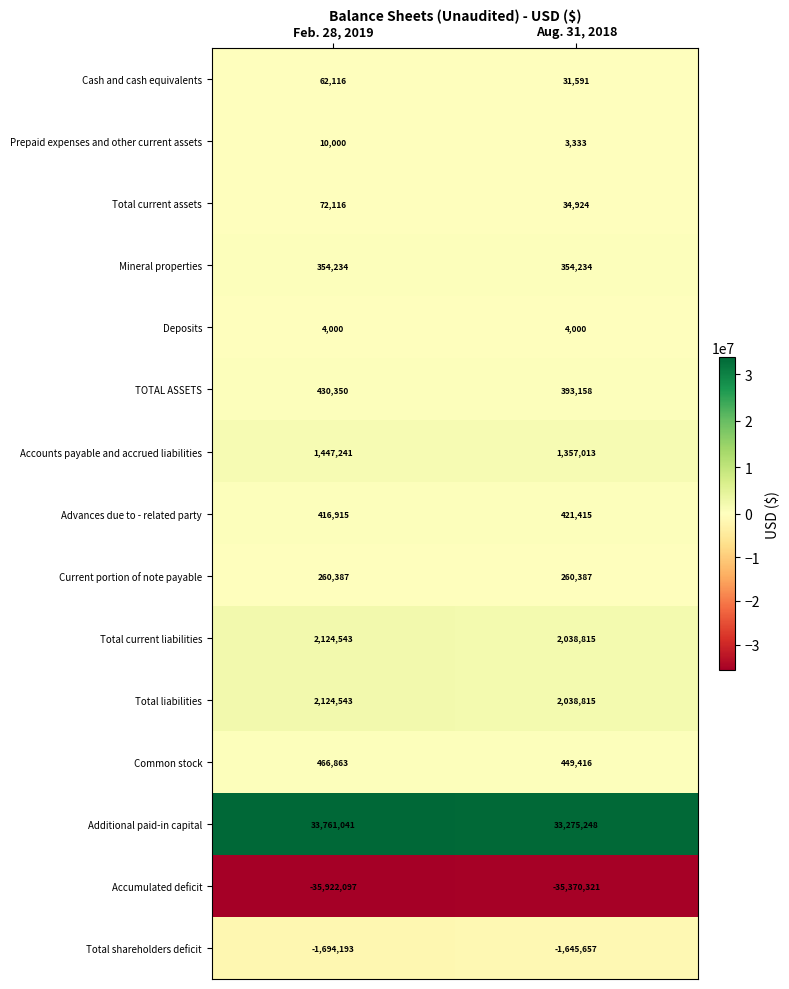

Which label corresponds to the largest value in the chart?

Feb. 28, 2019